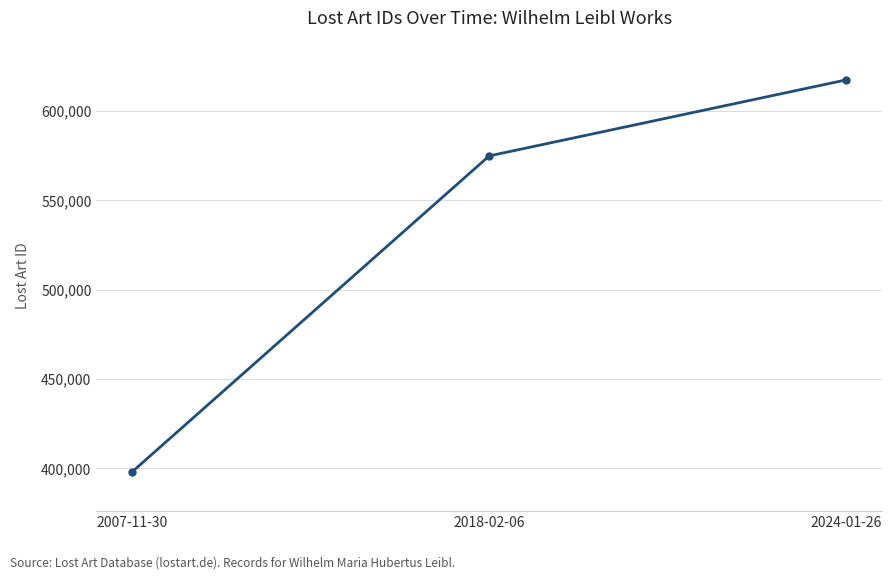

Reading left to right, what are all the values shown in this chart?

398027	574847	617396